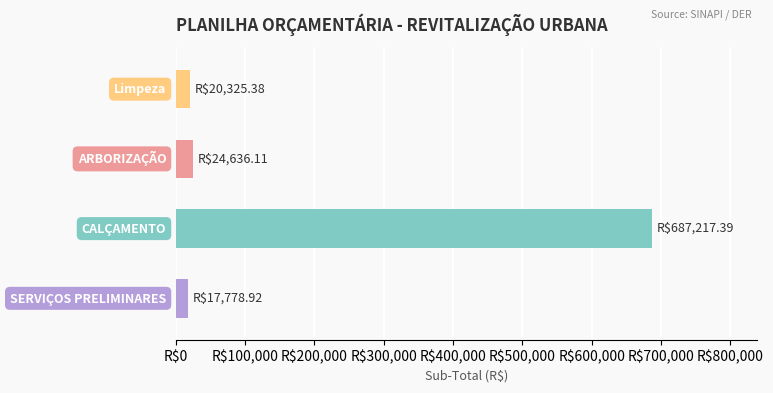

Are the bars horizontal?

Yes